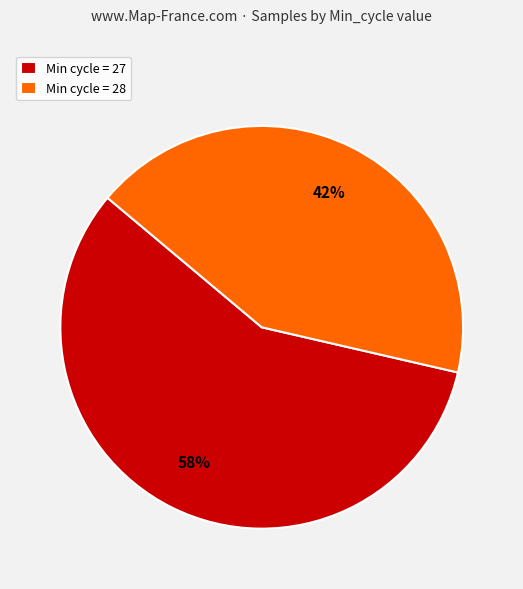

True or false: Min cycle = 28 accounts for 42% of the total.

True